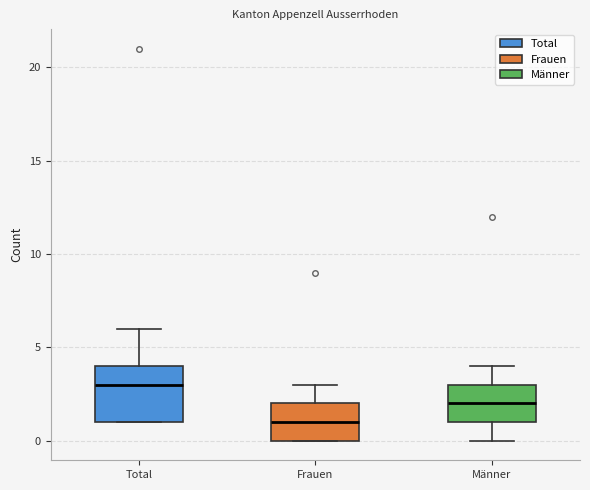

Comparing the boxes themselves (not the whiskers), which one is the tallest?

Total